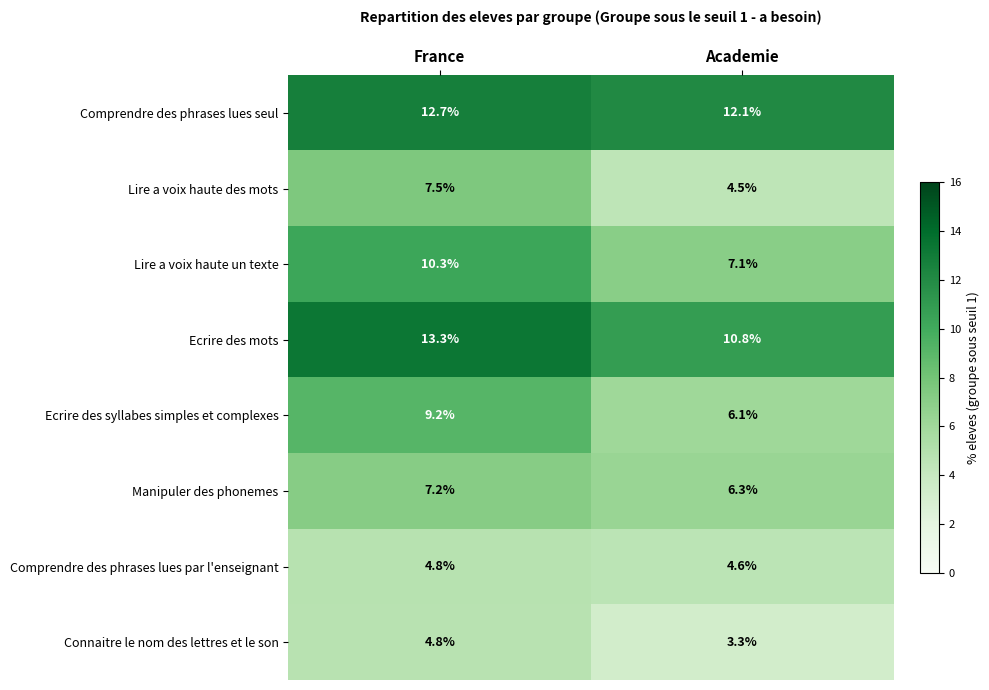

At how many categories does at least one series exceed 4?

2